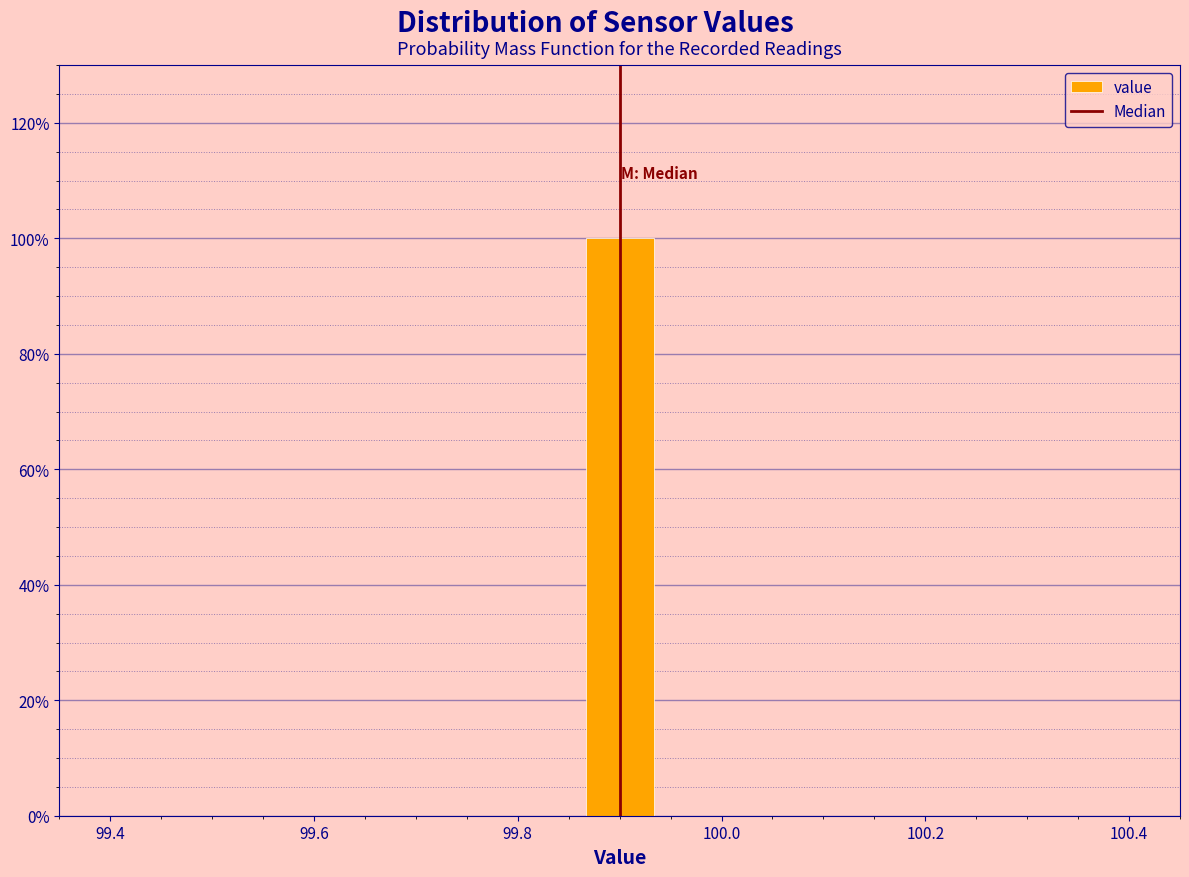

Read against the x-axis, roughly where is the centre of the tallest bar?

99.90